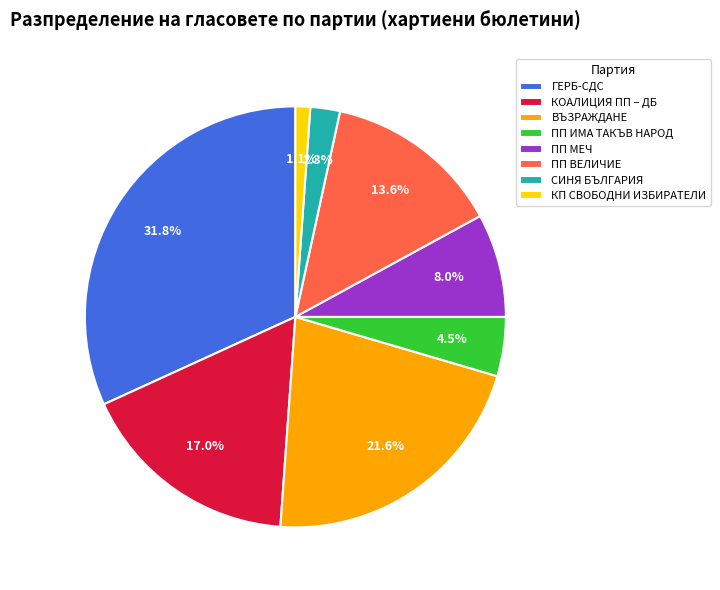

Which category has the smallest portion of the pie?

КП СВОБОДНИ ИЗБИРАТЕЛИ